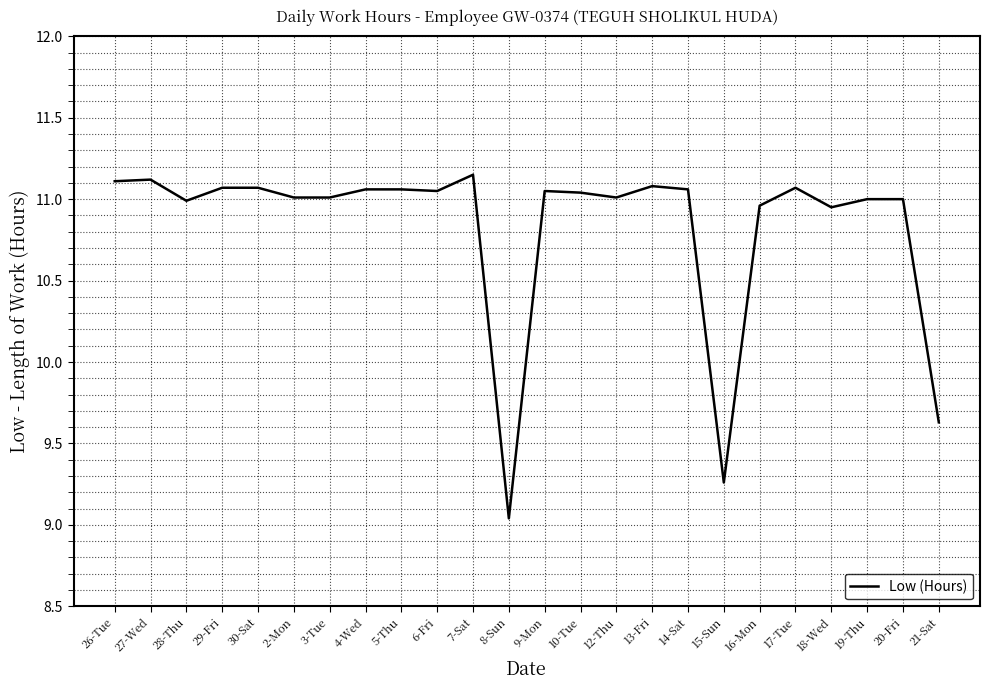

What is the ratio of the value at 19-Thu to the value at 4-Wed?

1.0